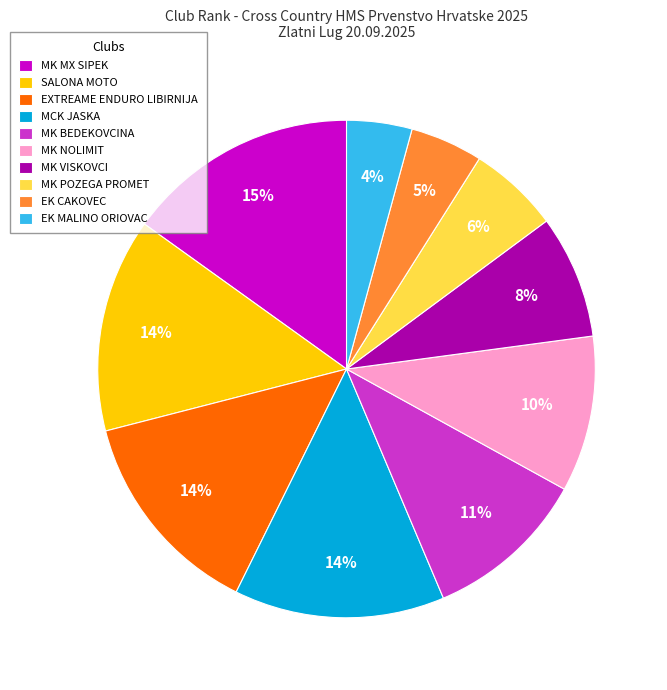

To the nearest percent, what is the average slice percentage?

10%